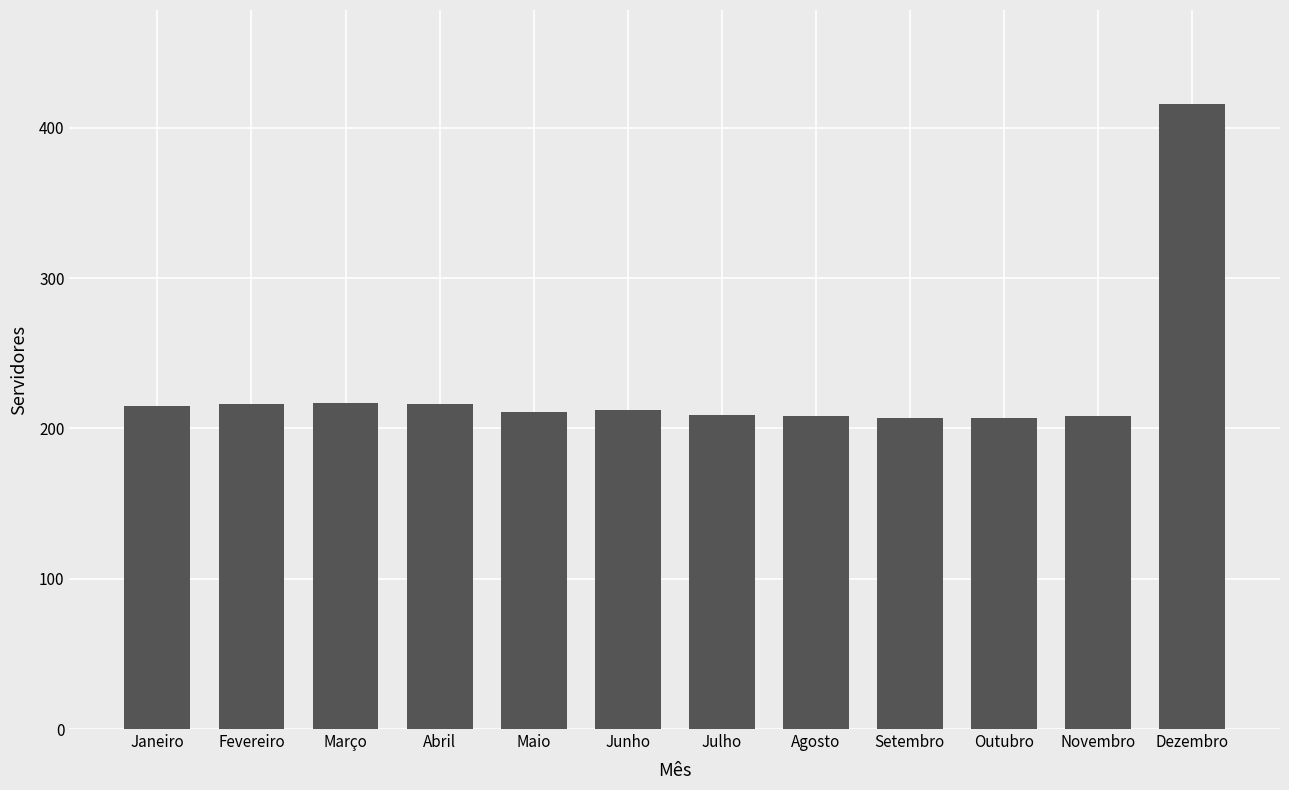

What is the change in value from Janeiro to Junho?

-3